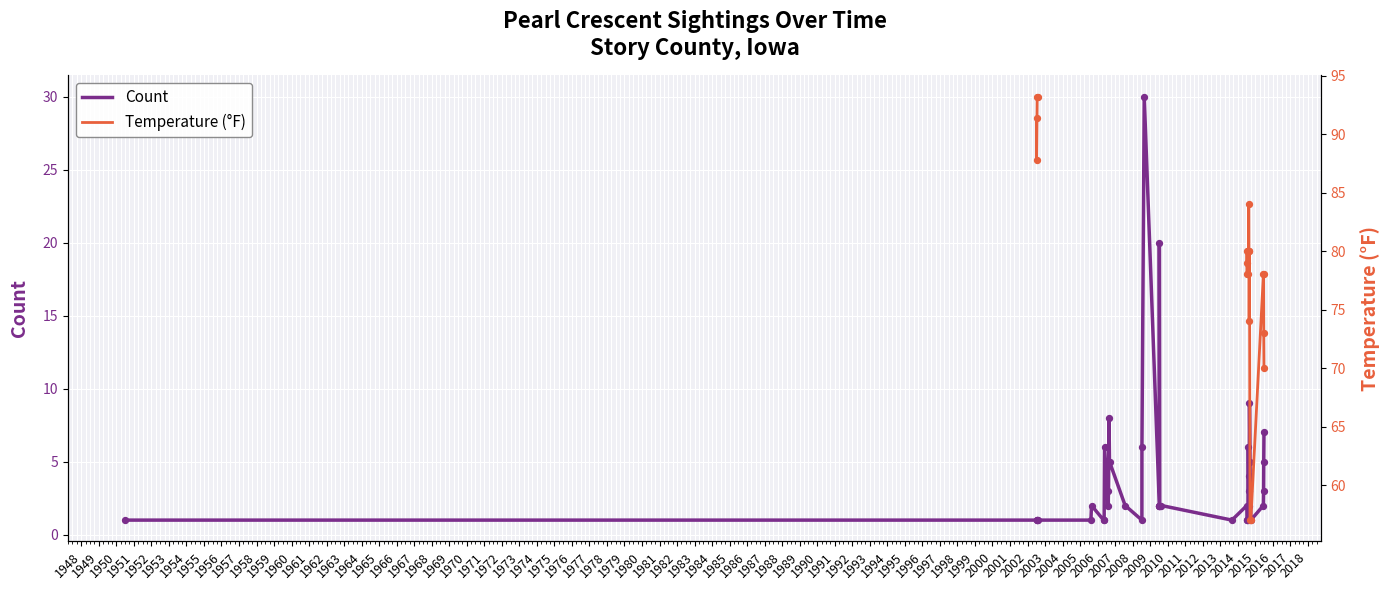

What are all the series names shown in the legend?

Count, Temperature (°F)